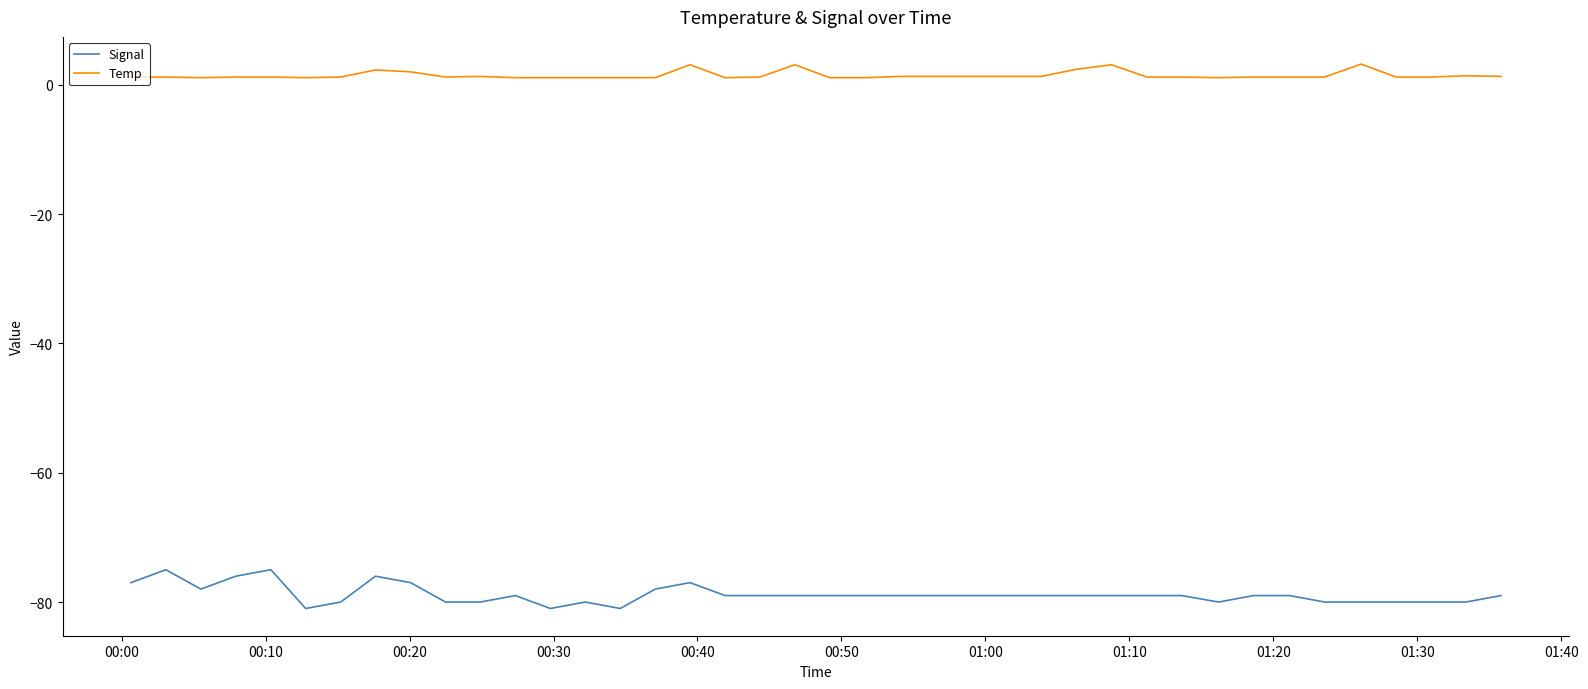

What are all the series names shown in the legend?

Signal, Temp